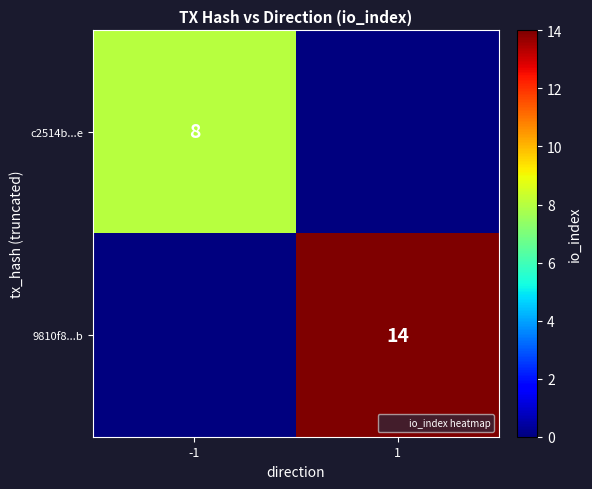

Which series has the widest spread of values?

9810f8...b